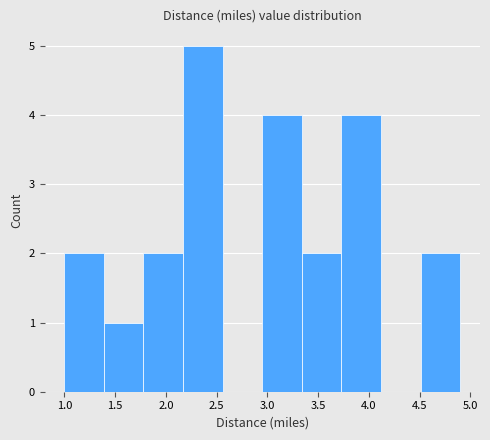

Over which range of the x-axis is the bar tallest?

2.17 to 2.56